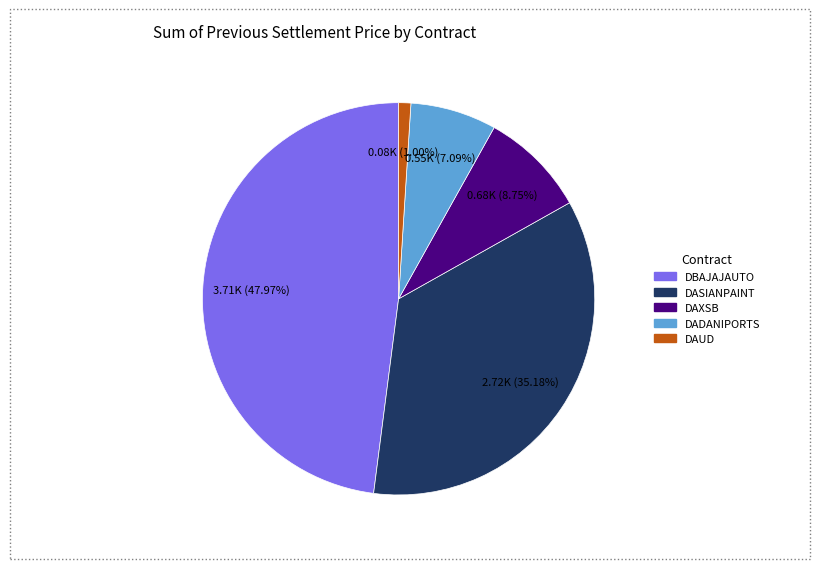

Is there a majority slice in this chart?

No